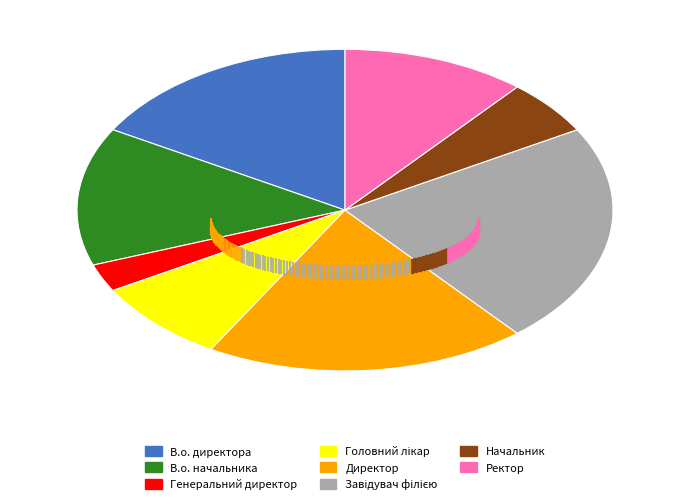

Which category has the smallest portion of the pie?

Генеральний директор